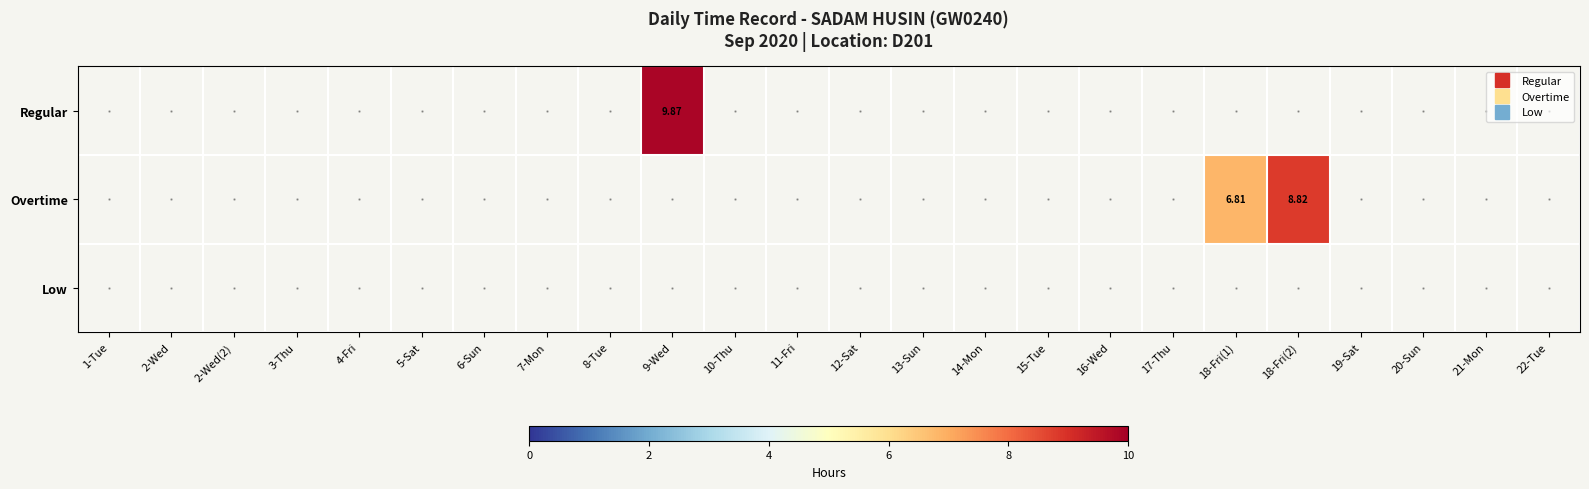

Count the number of categories in the chart.

24